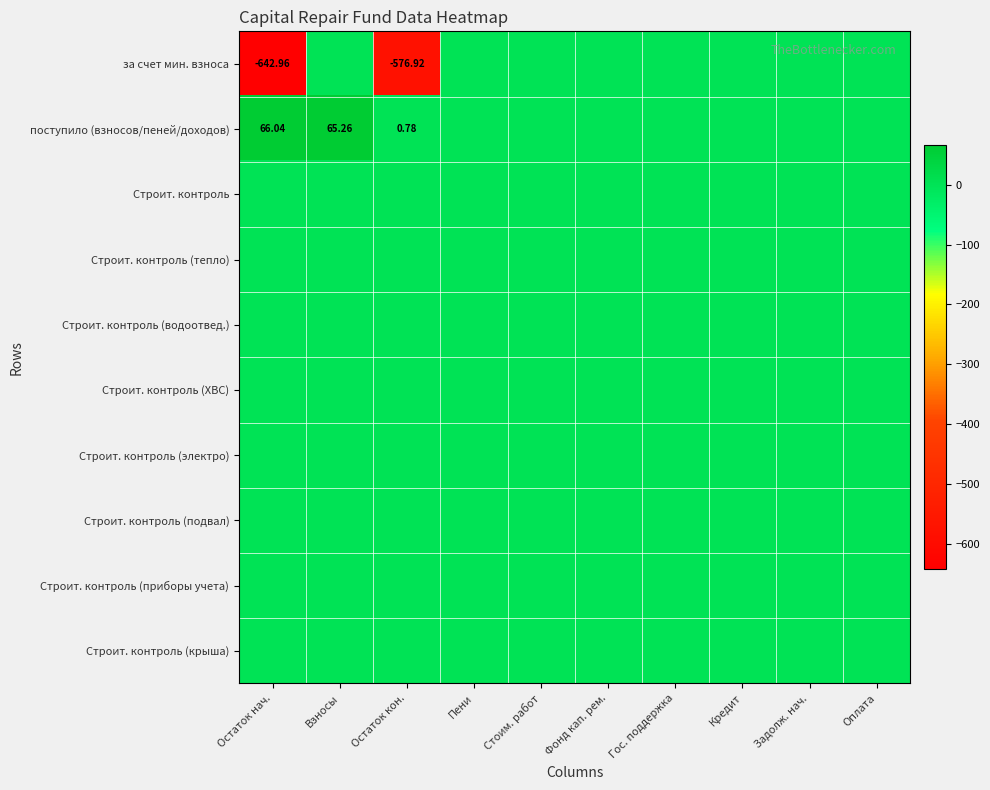

At how many categories does at least one series exceed -570?

10